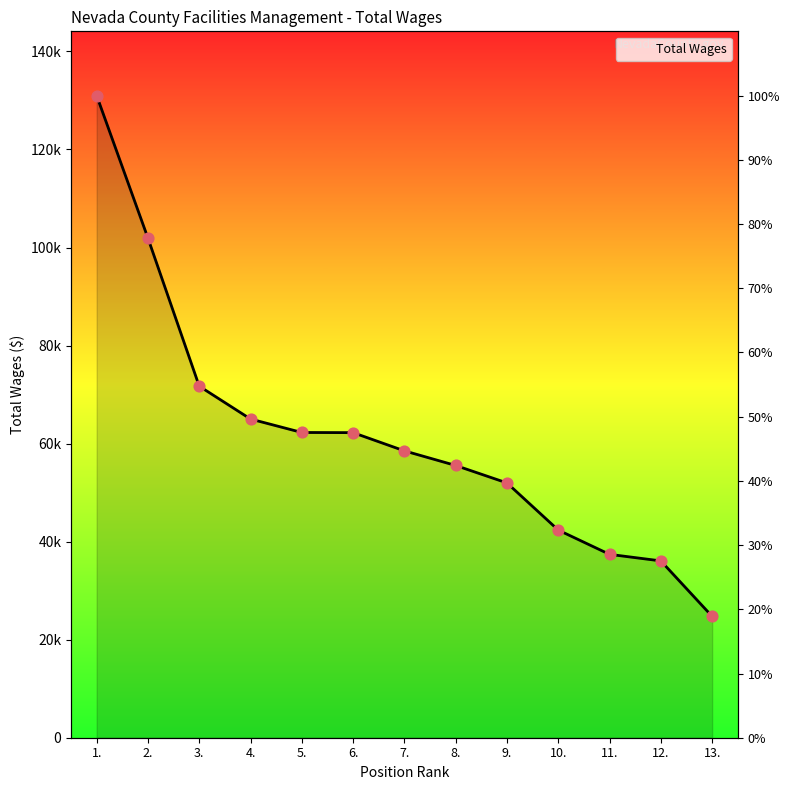

Between 8. and 6., which is larger?

6.